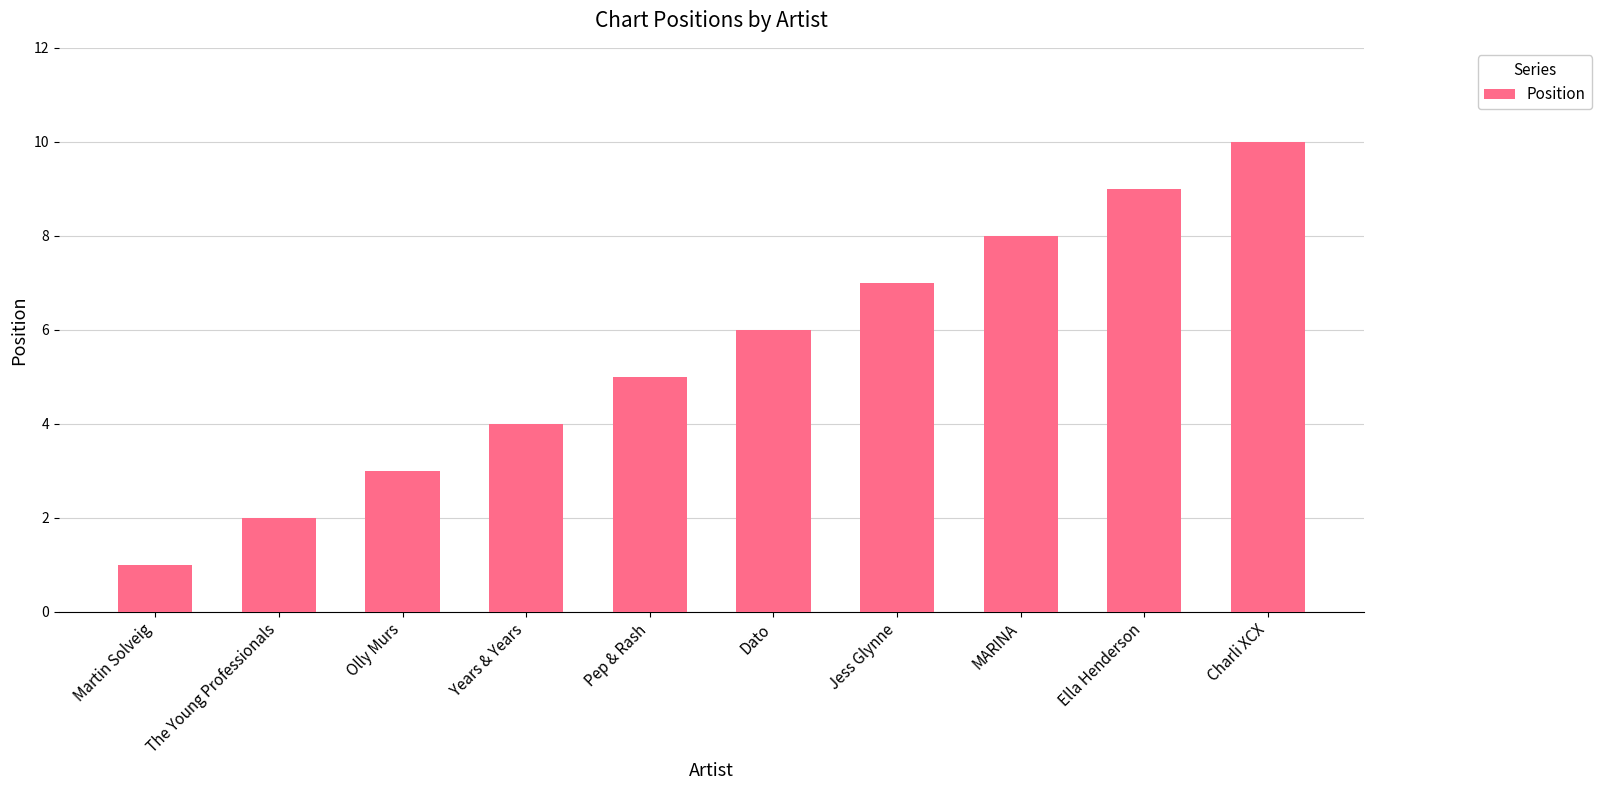

Does the chart contain any negative values?

No